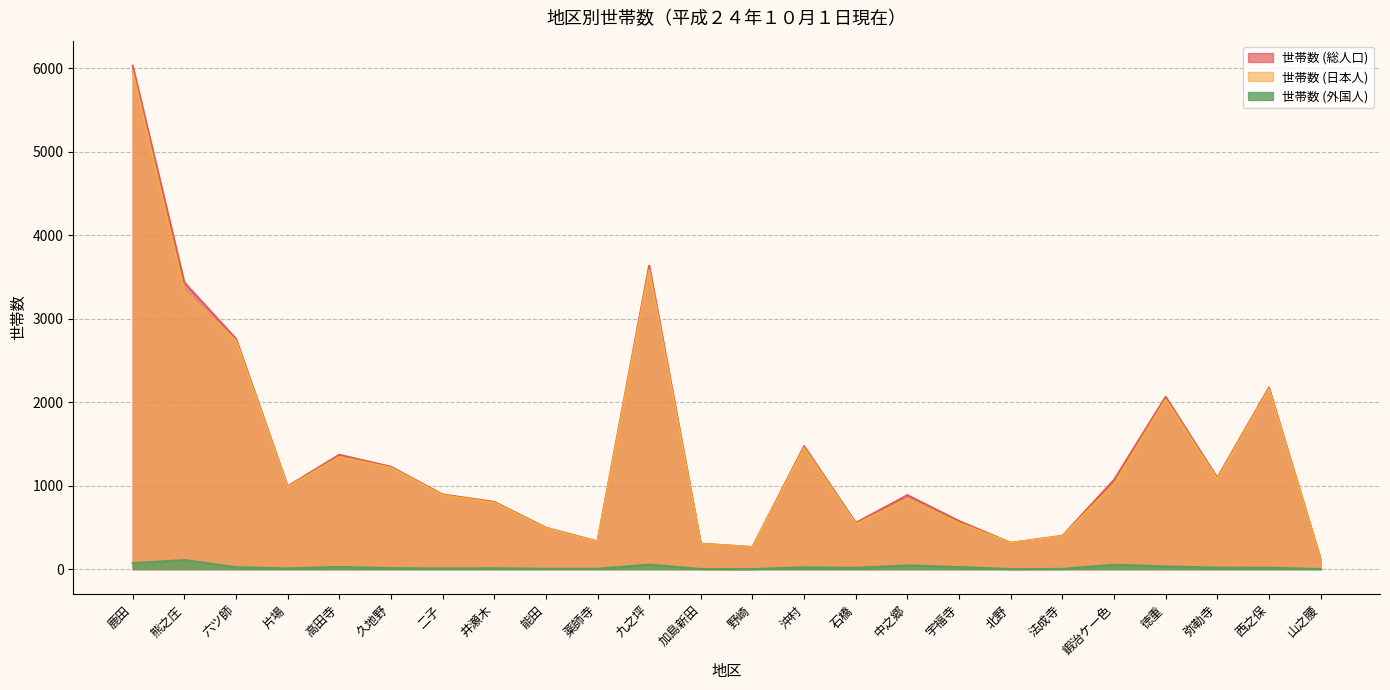

The value of 世帯数 (日本人) at 西之保 is 988. True or false?

False